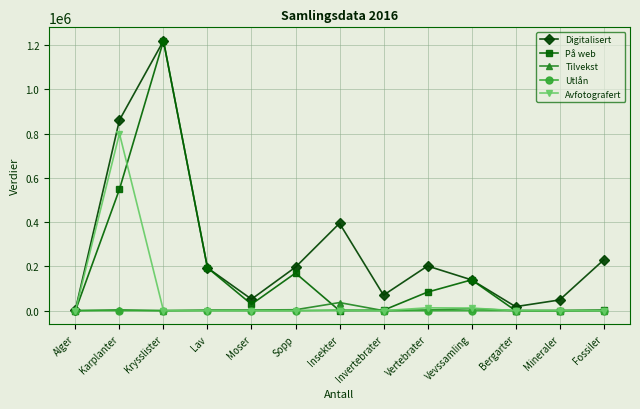

What is the greatest value displayed?

1219000